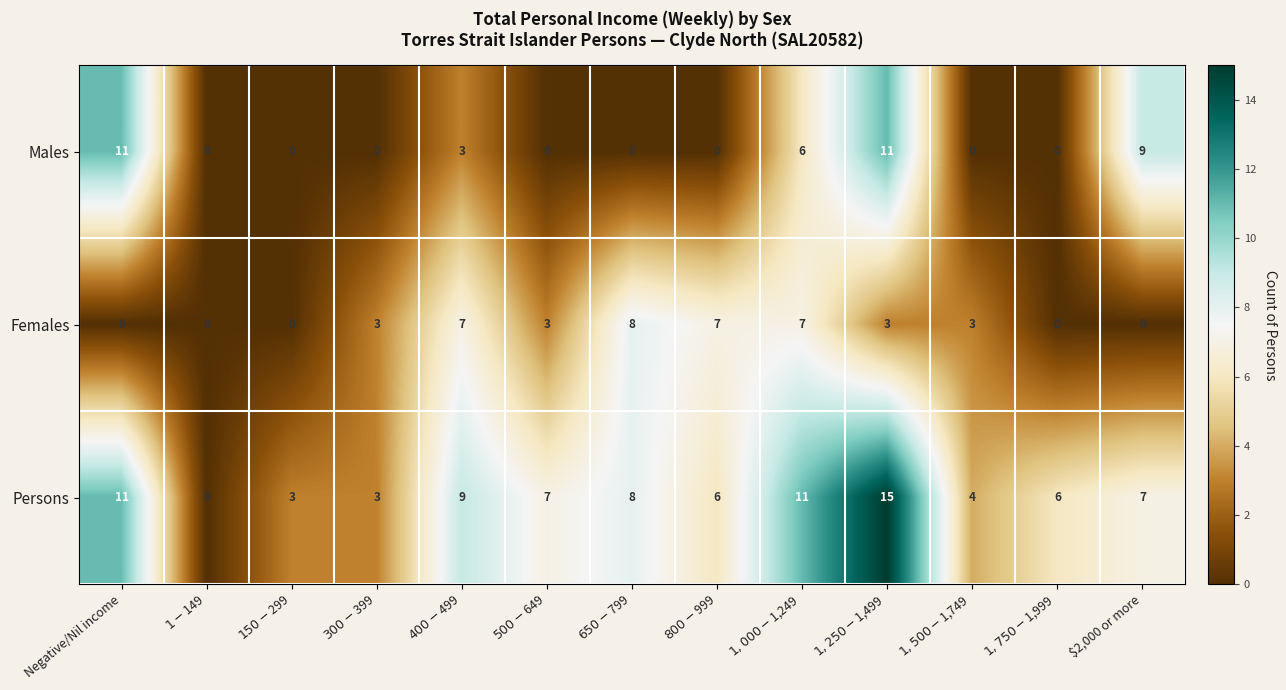

Which series has the largest total across all categories?

Persons